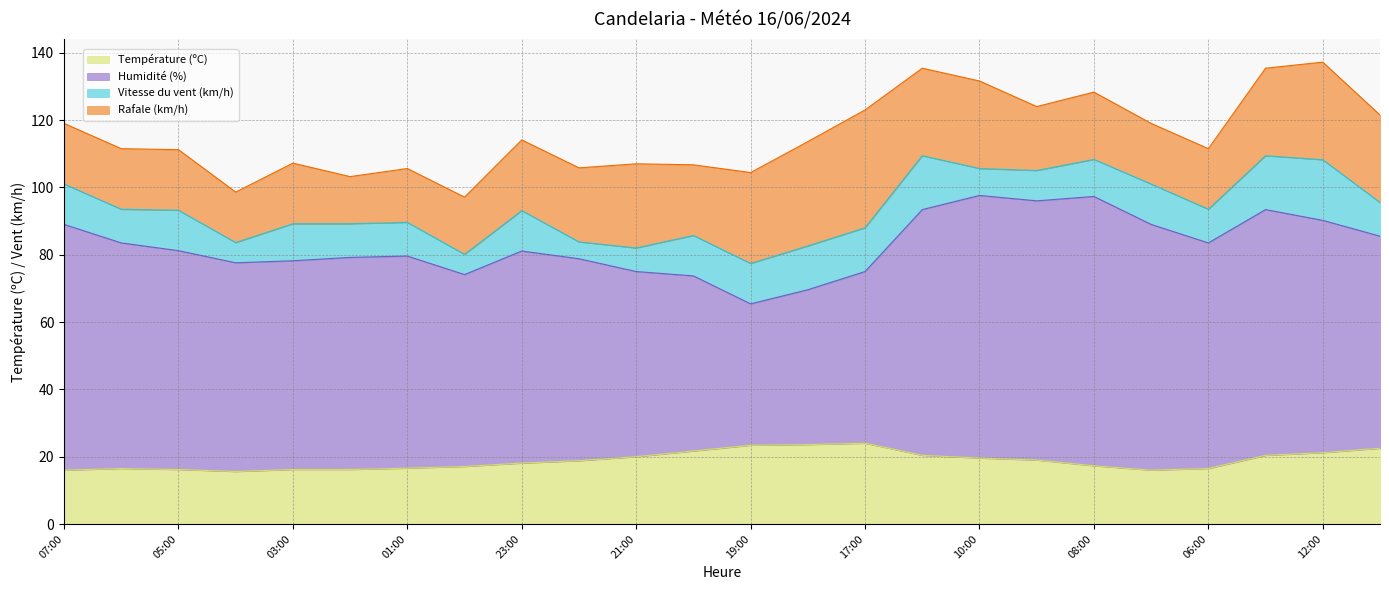

True or false: Rafale (km/h) and Vitesse du vent (km/h) cross at least once.

False